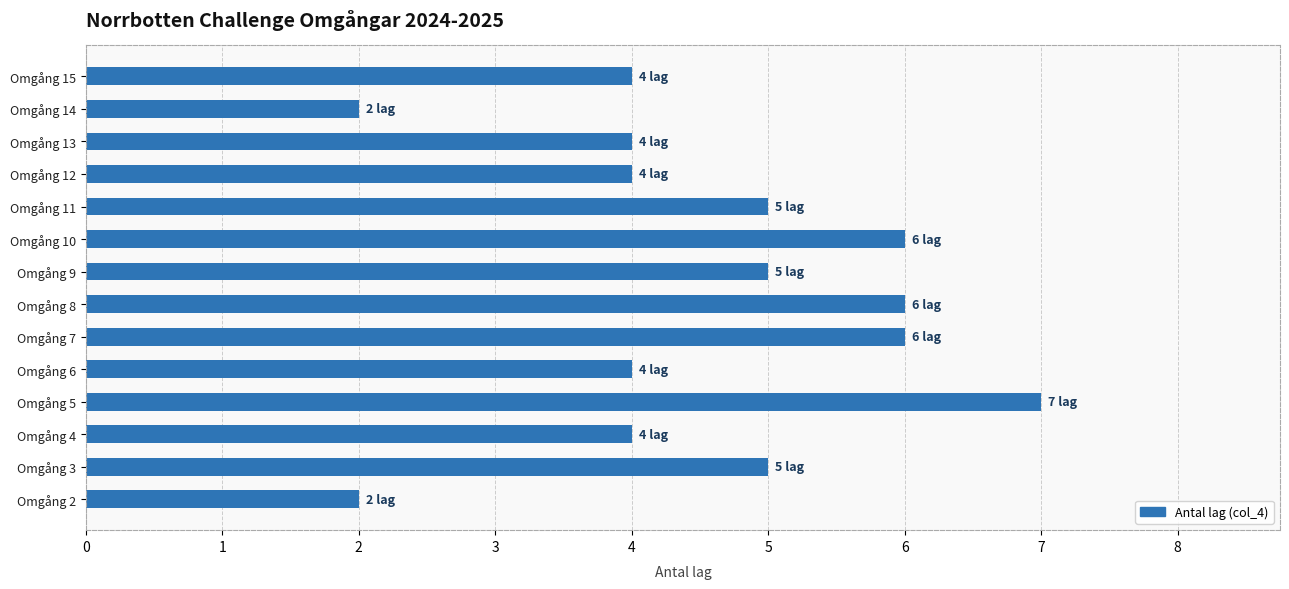

Reading bottom to top, what are all the values shown in this chart?

2	5	4	7	4	6	6	5	6	5	4	4	2	4